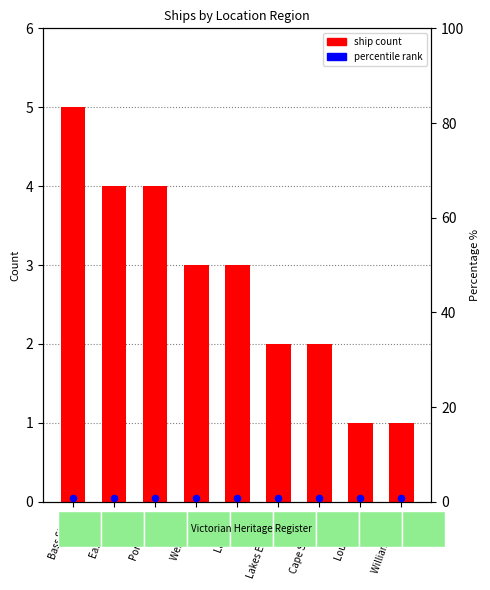

What are all the series names shown in the legend?

ship count, percentile rank